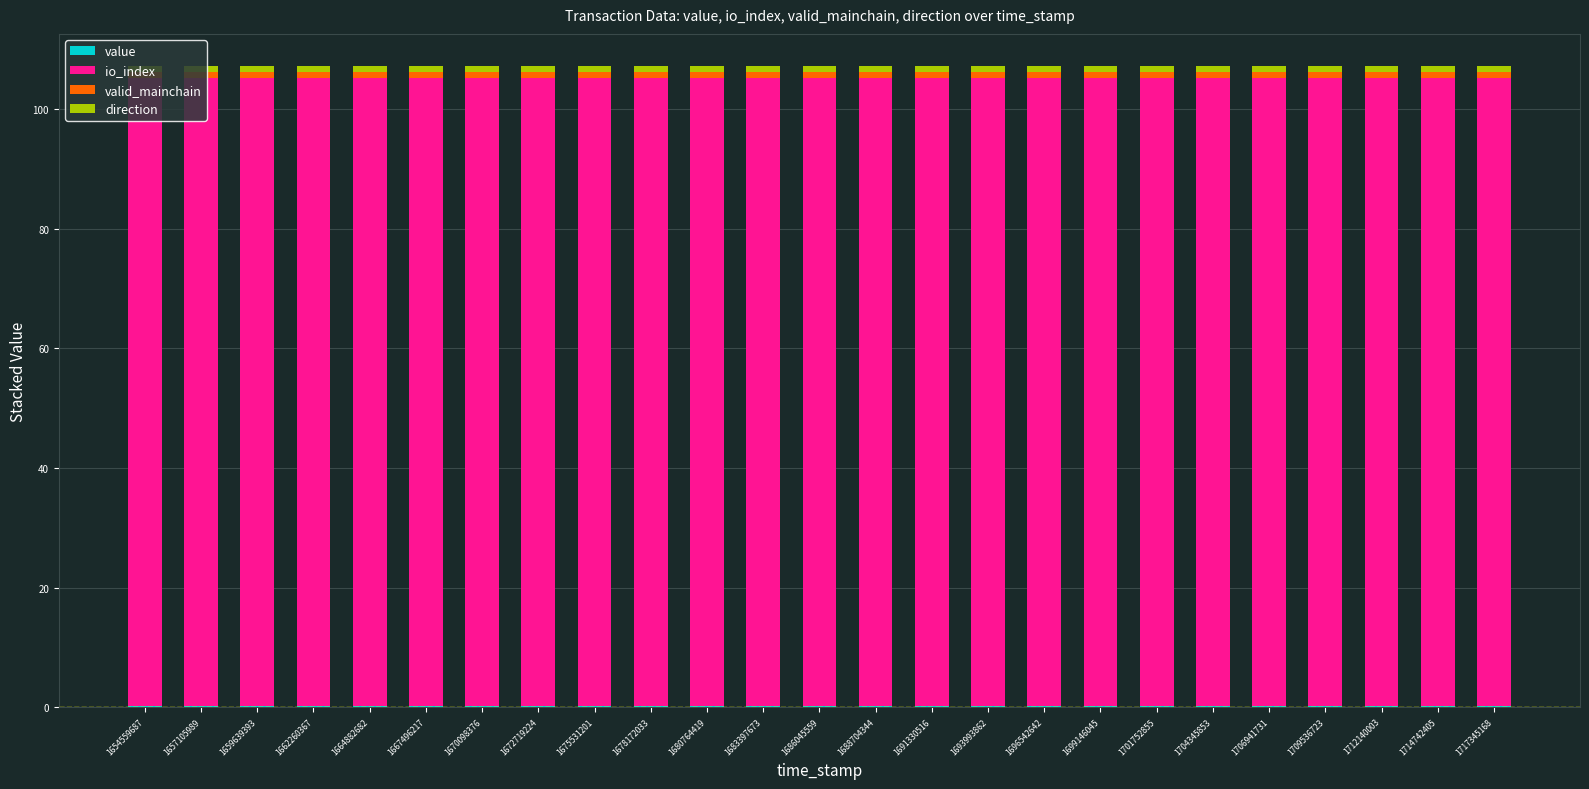

Rank the series at 1683397673 from highest to lowest value.

io_index, valid_mainchain, direction, value